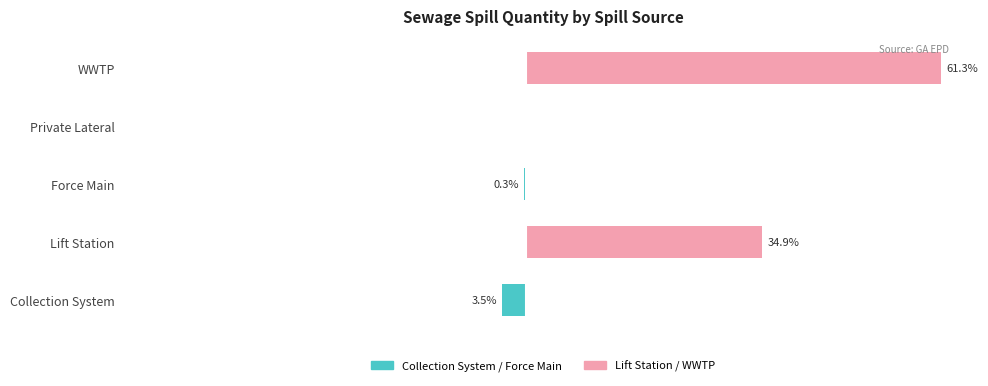

Does the chart contain stacked bars?

No